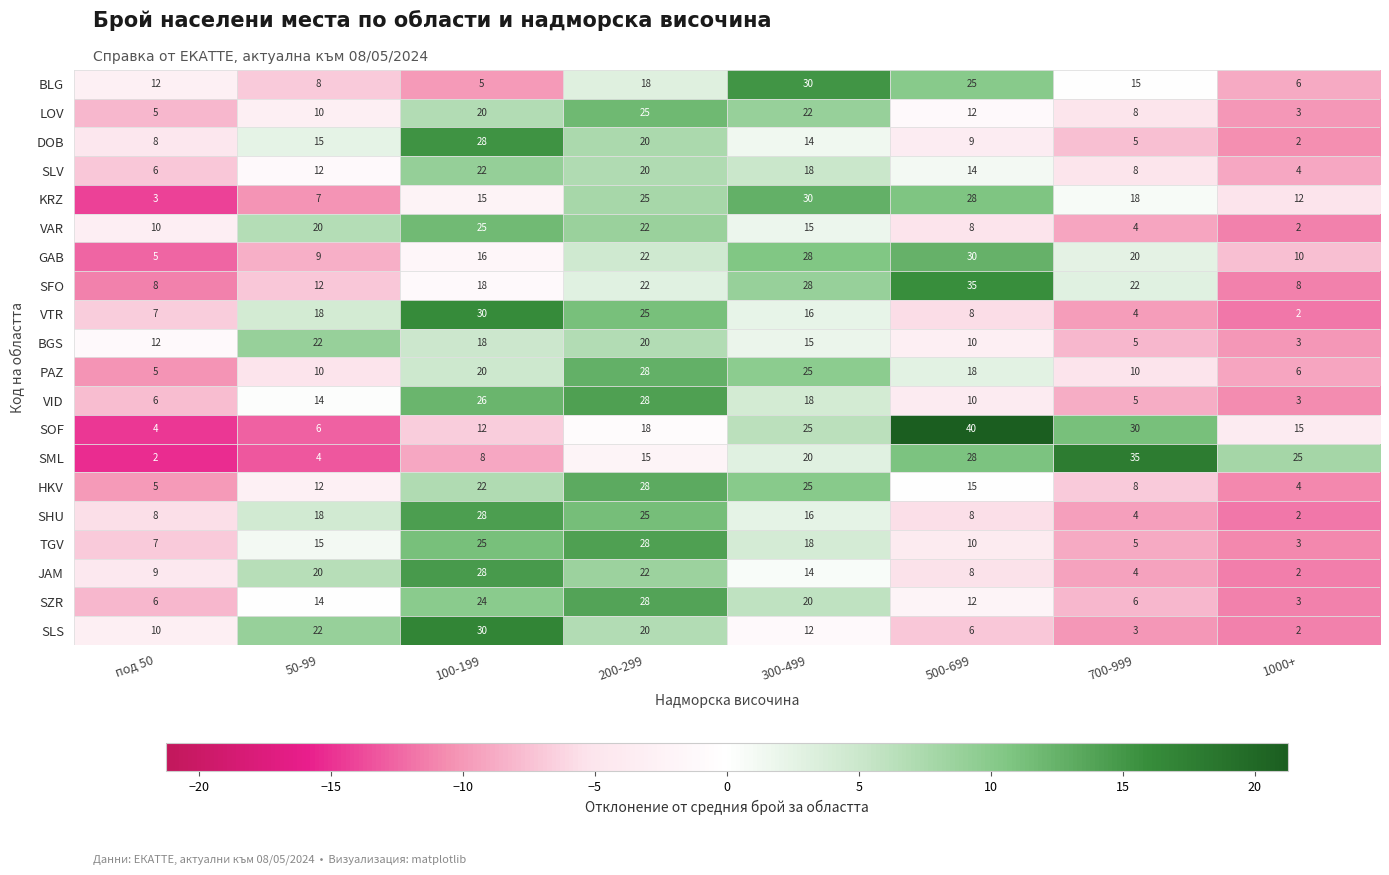

What is the sum of all JAM values?

107